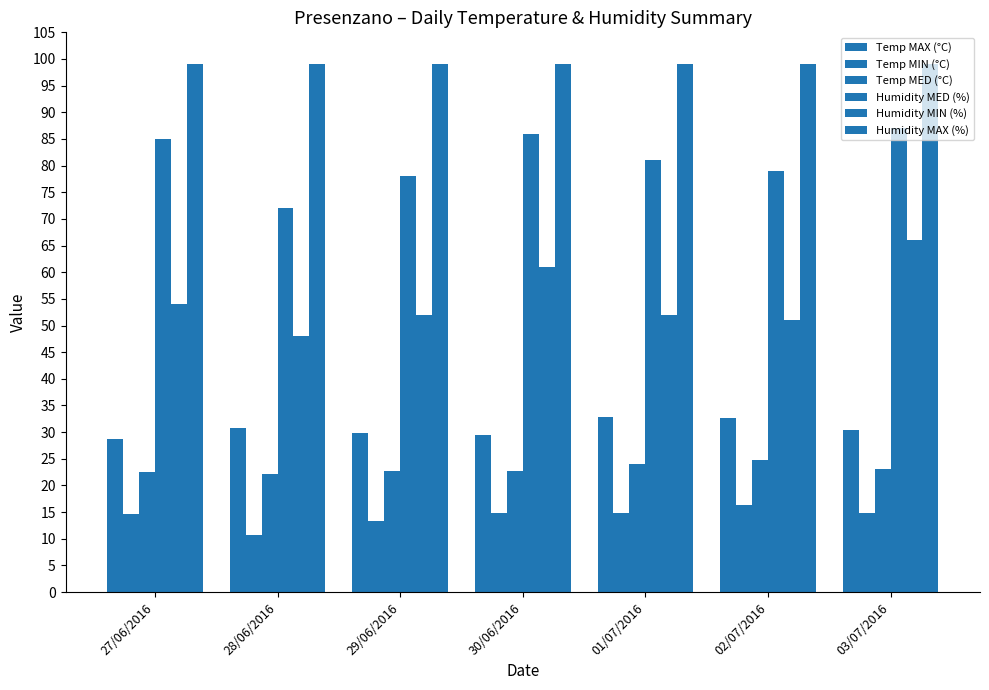

Reading left to right, transcribe all the data shown in this chart.

Temp MAX (°C): 27/06/2016=28.7	28/06/2016=30.8	29/06/2016=29.9	30/06/2016=29.5	01/07/2016=32.8	02/07/2016=32.6	03/07/2016=30.4
Temp MIN (°C): 27/06/2016=14.7	28/06/2016=10.7	29/06/2016=13.3	30/06/2016=14.9	01/07/2016=14.9	02/07/2016=16.4	03/07/2016=14.9
Temp MED (°C): 27/06/2016=22.6	28/06/2016=22.2	29/06/2016=22.7	30/06/2016=22.8	01/07/2016=24.1	02/07/2016=24.7	03/07/2016=23.1
Humidity MED (%): 27/06/2016=85.0	28/06/2016=72.0	29/06/2016=78.0	30/06/2016=86.0	01/07/2016=81.0	02/07/2016=79.0	03/07/2016=87.0
Humidity MIN (%): 27/06/2016=54.0	28/06/2016=48.0	29/06/2016=52.0	30/06/2016=61.0	01/07/2016=52.0	02/07/2016=51.0	03/07/2016=66.0
Humidity MAX (%): 27/06/2016=99.0	28/06/2016=99.0	29/06/2016=99.0	30/06/2016=99.0	01/07/2016=99.0	02/07/2016=99.0	03/07/2016=99.0